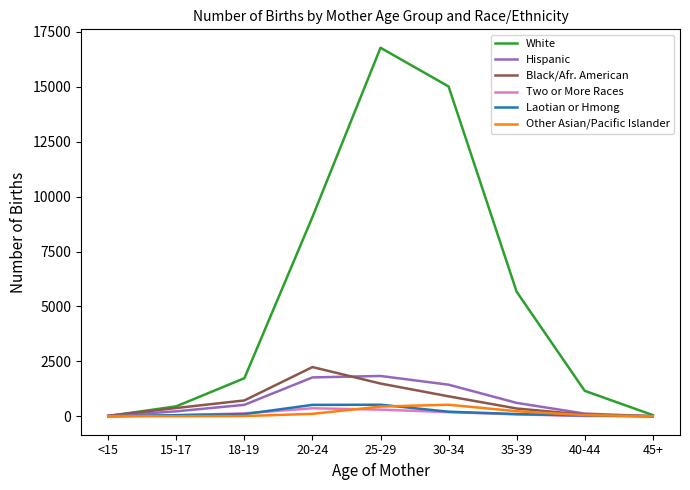

Which series has the widest spread of values?

White